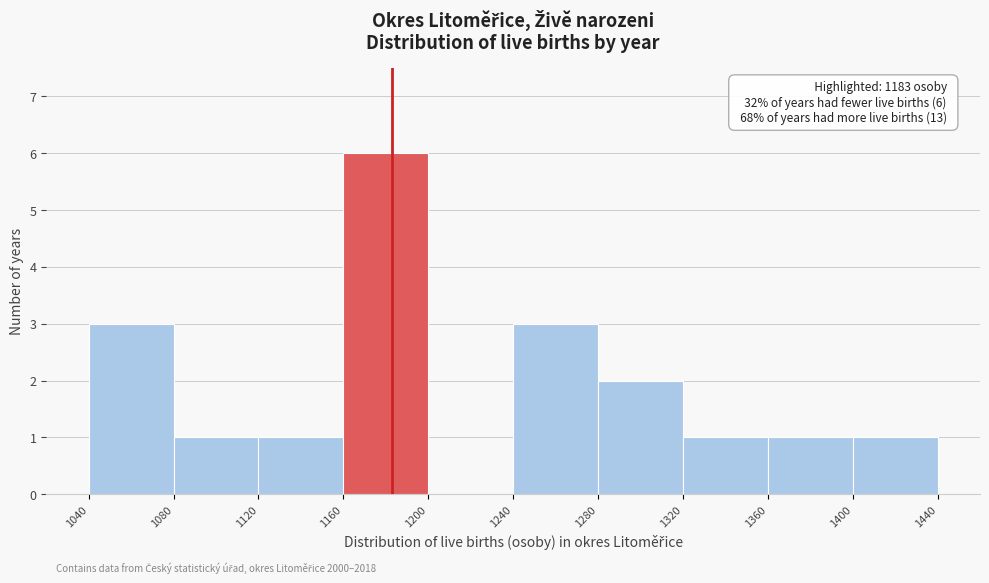

Over which range of the x-axis is the bar tallest?

1160 to 1200